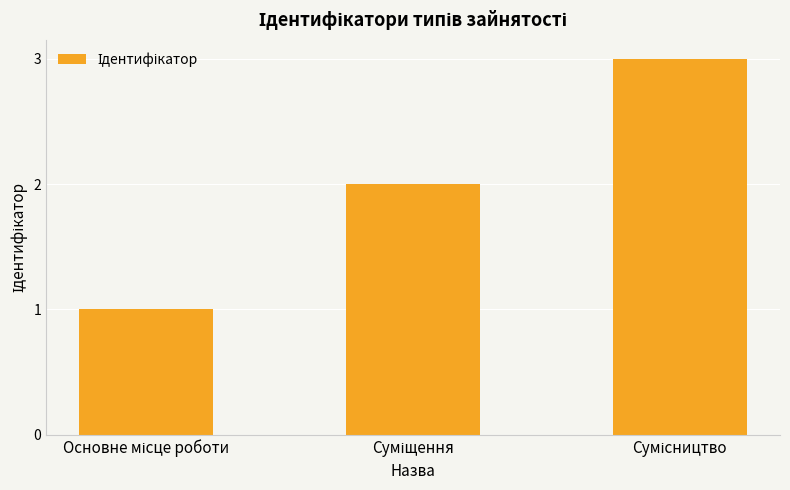

What is the greatest value displayed?

3